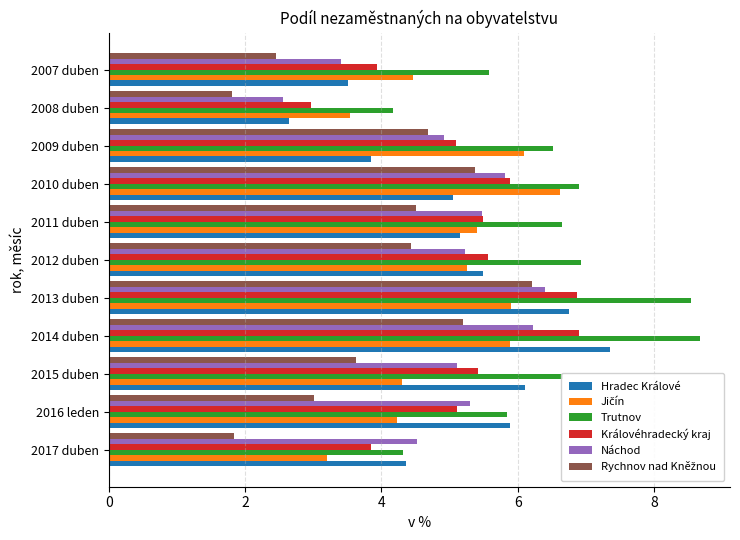

How many data points does each series have?

11